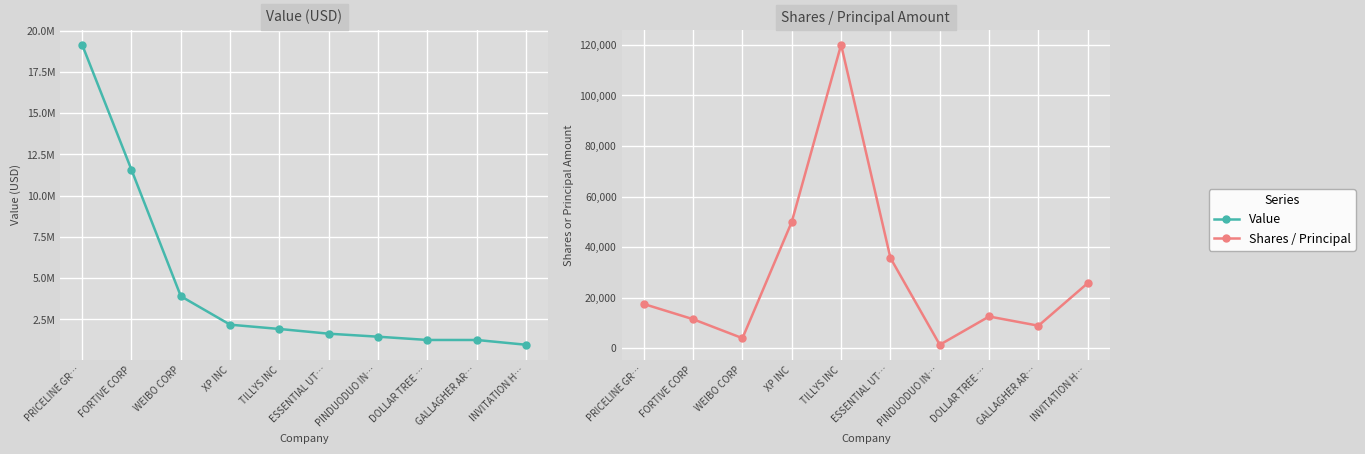

What is the label of the 3rd point from the right?

DOLLAR TREE …